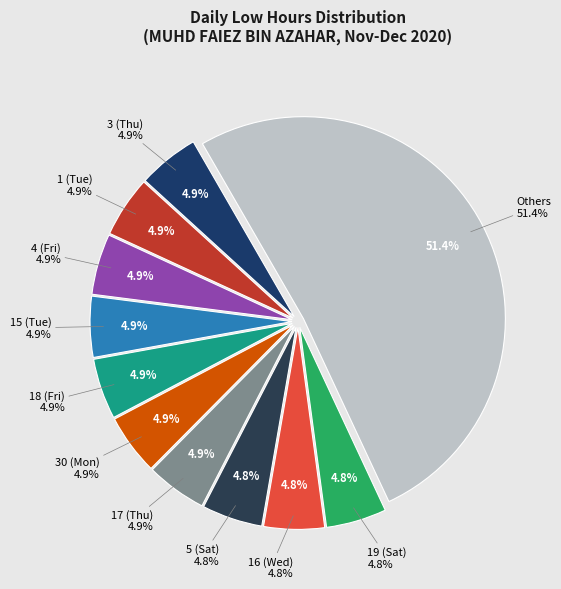

To the nearest percent, what portion does 18 (Fri) represent?

5%